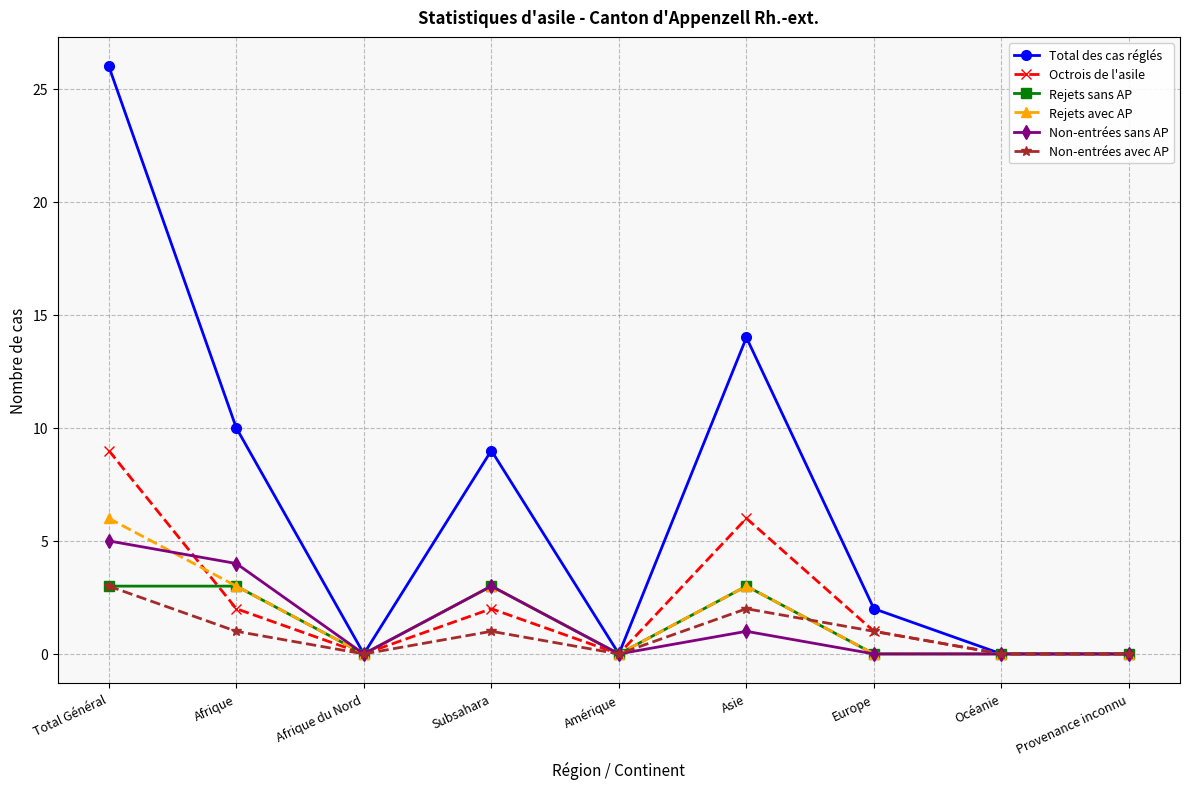

Is this an area chart (filled region under the line)?

No